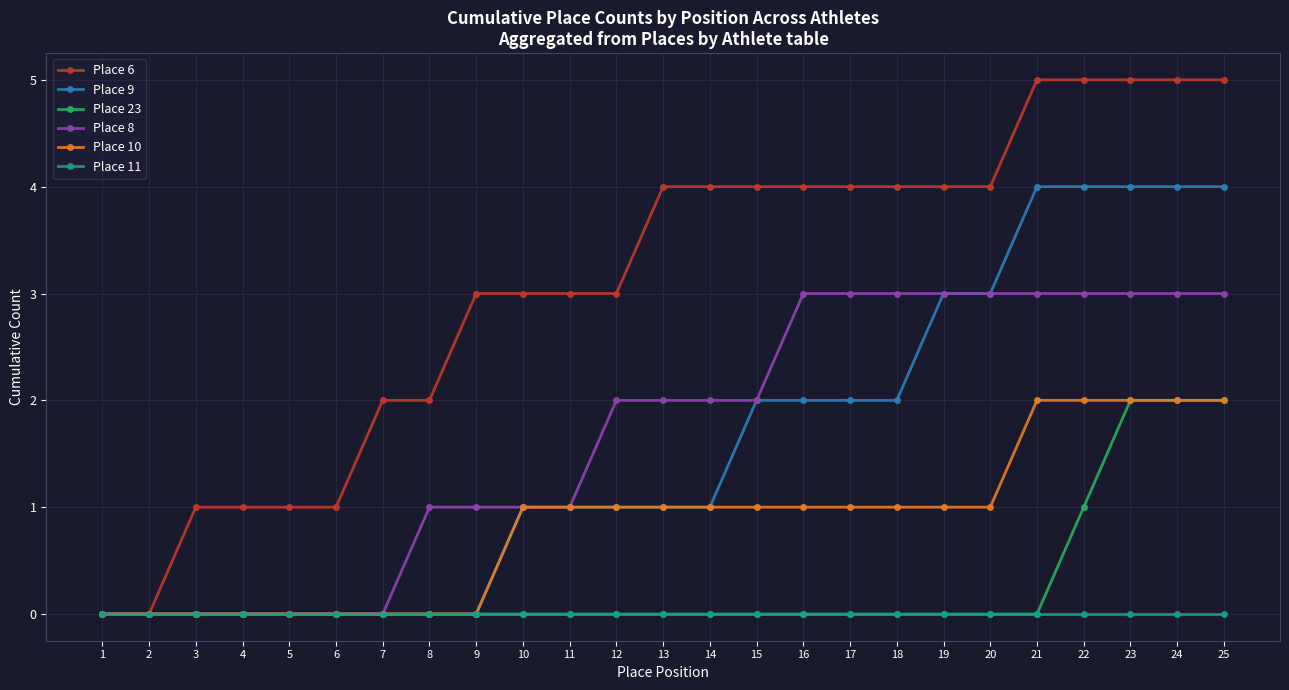

What is the total value across all series at 10?

6